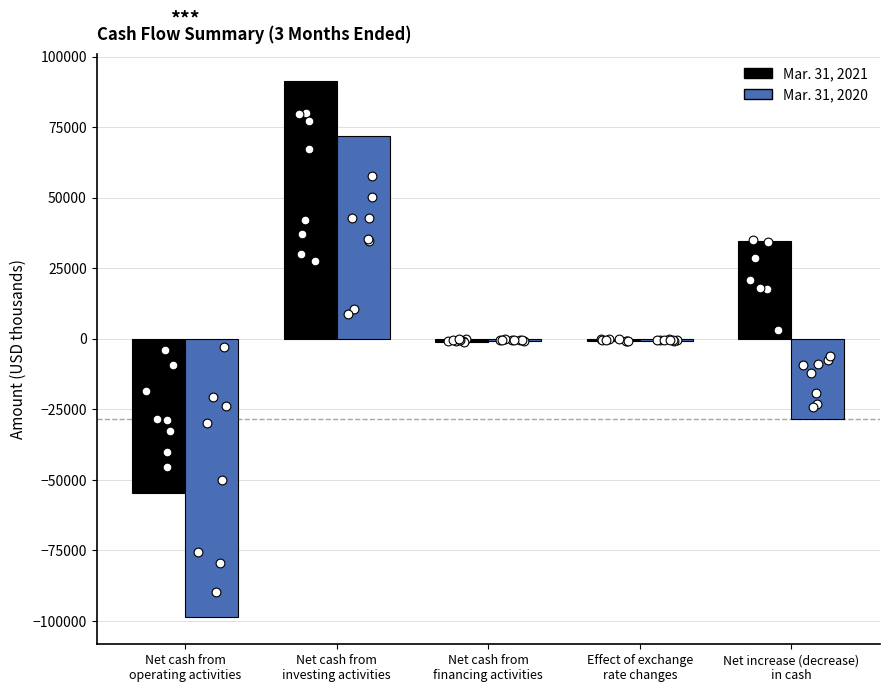

Which series contains the lowest Y value?

Mar. 31, 2020